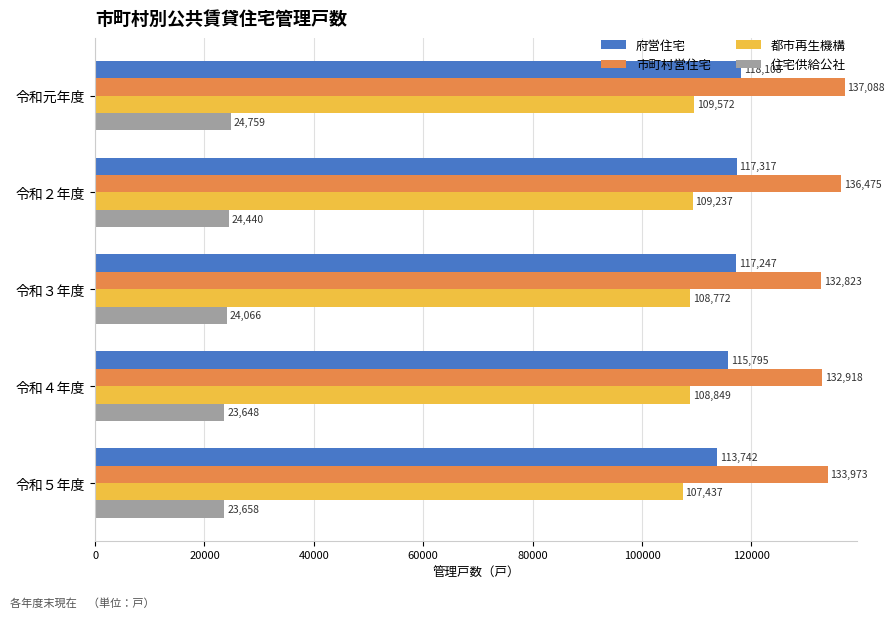

What is the minimum value shown in the chart?

23648